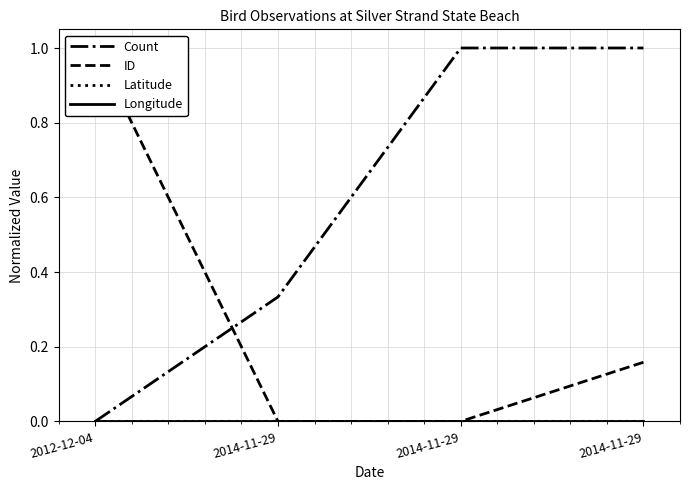

The value of Count at 2014-11-29 is 0.3. True or false?

True